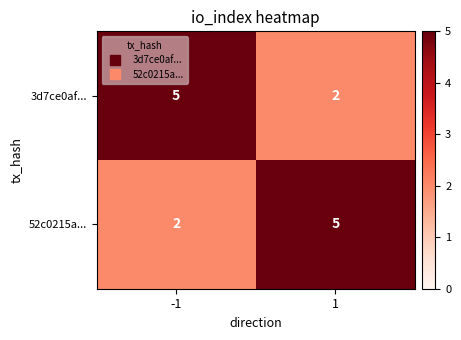

The value of 52c0215a... at 1 is 1. True or false?

False